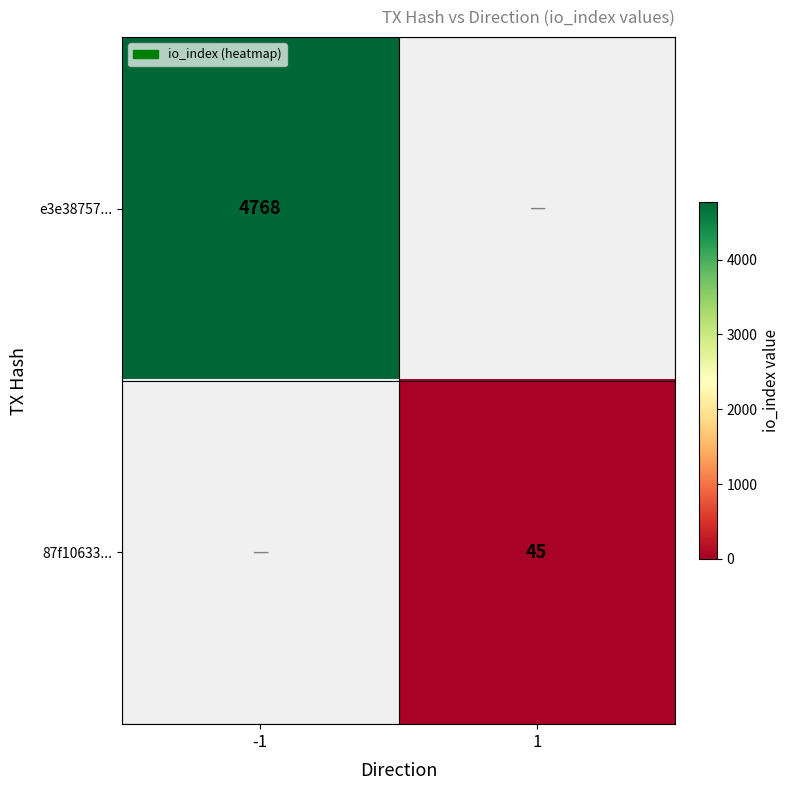

The e3e38757... series shows 1952 at -1. True or false?

False